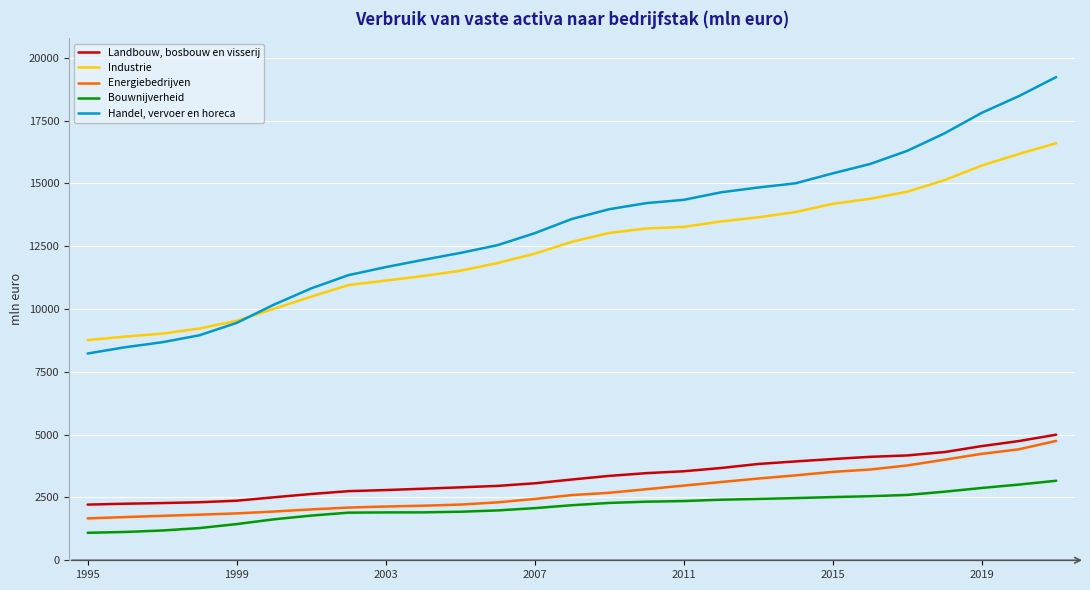

What is the maximum value for Bouwnijverheid?

3165